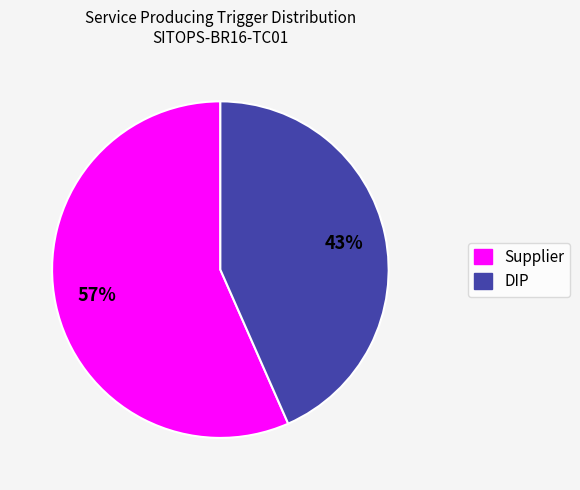

Between Supplier and DIP, which is larger?

Supplier